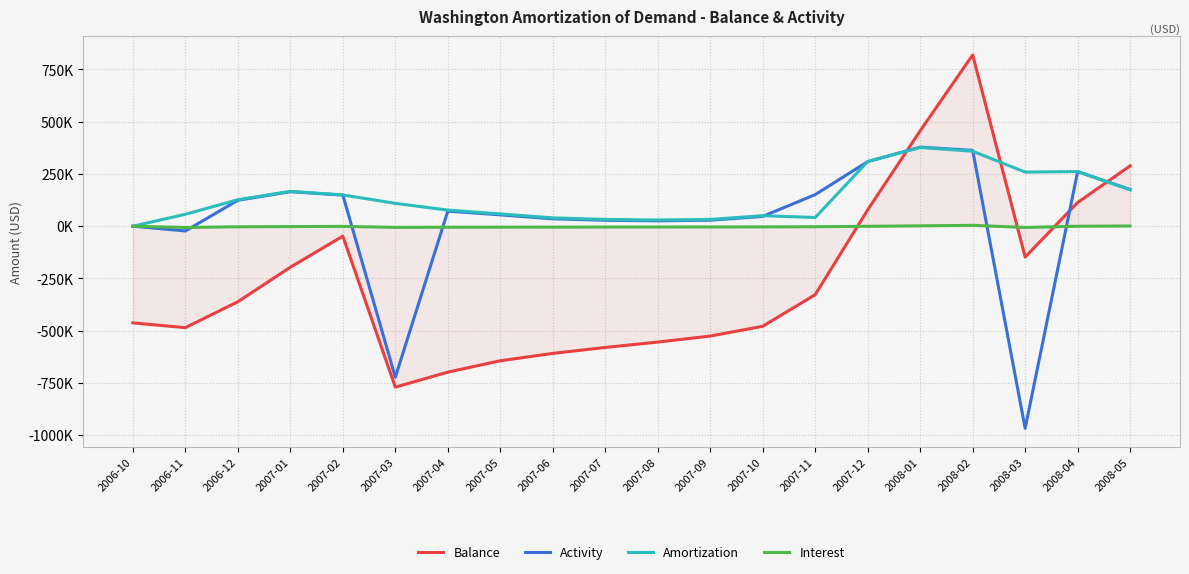

True or false: Interest has a value of 2332.6 at 2008-01.

False